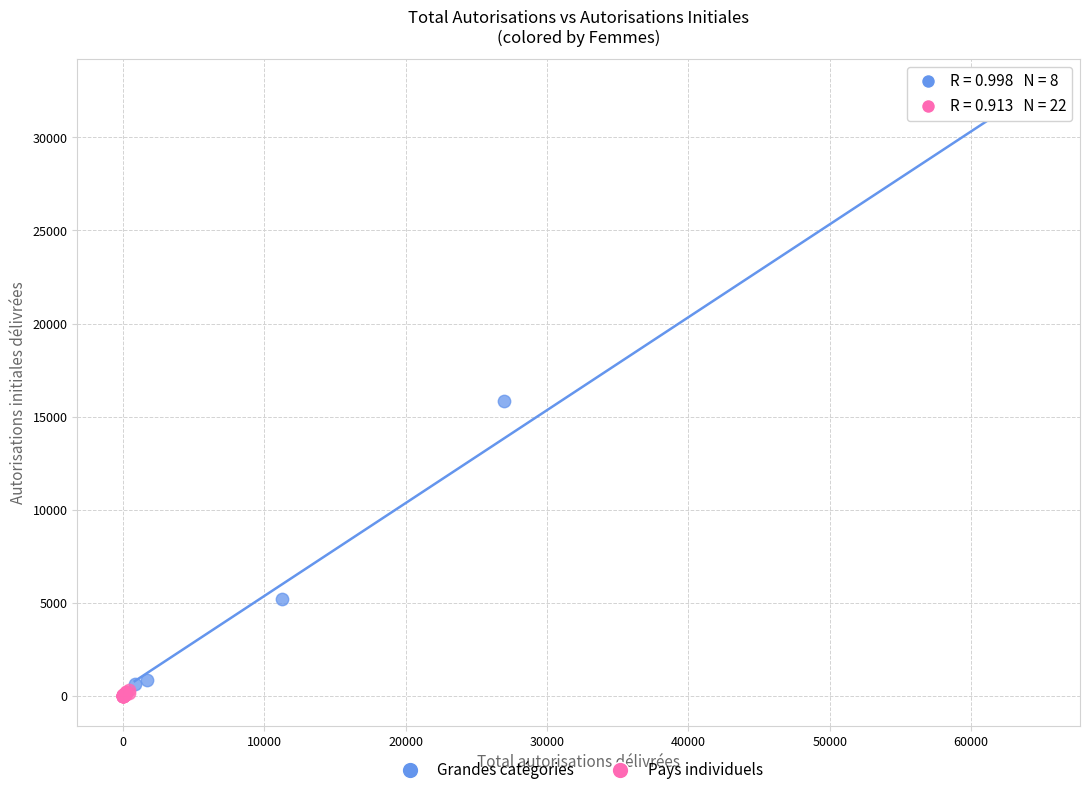

Which series has the largest Y range (max minus min)?

Grandes catégories